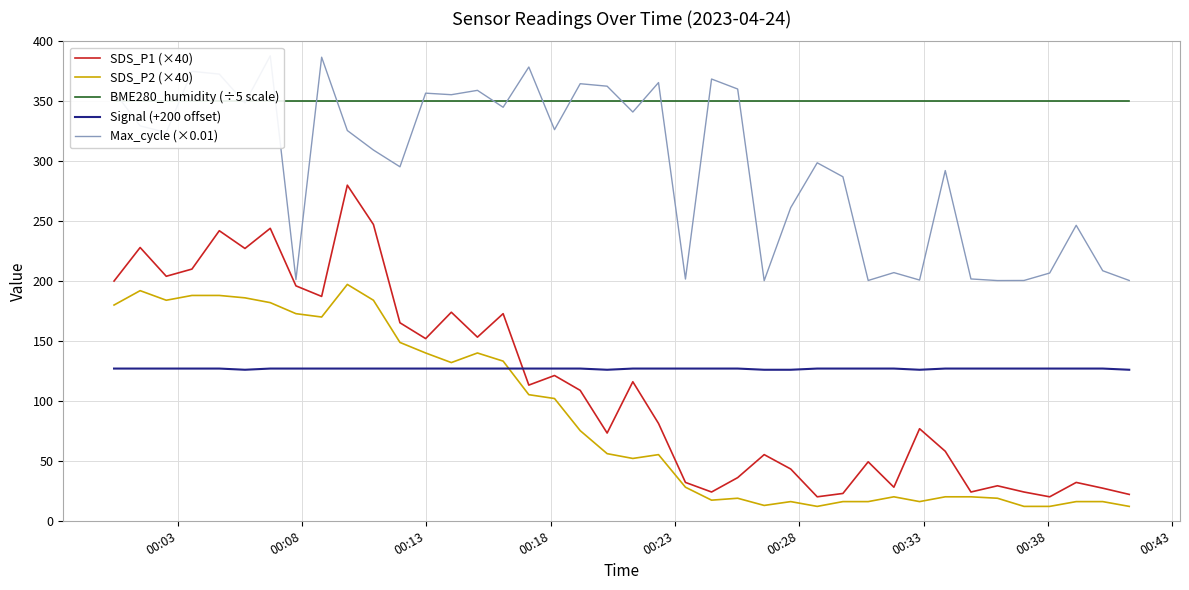

Is this an area chart (filled region under the line)?

No